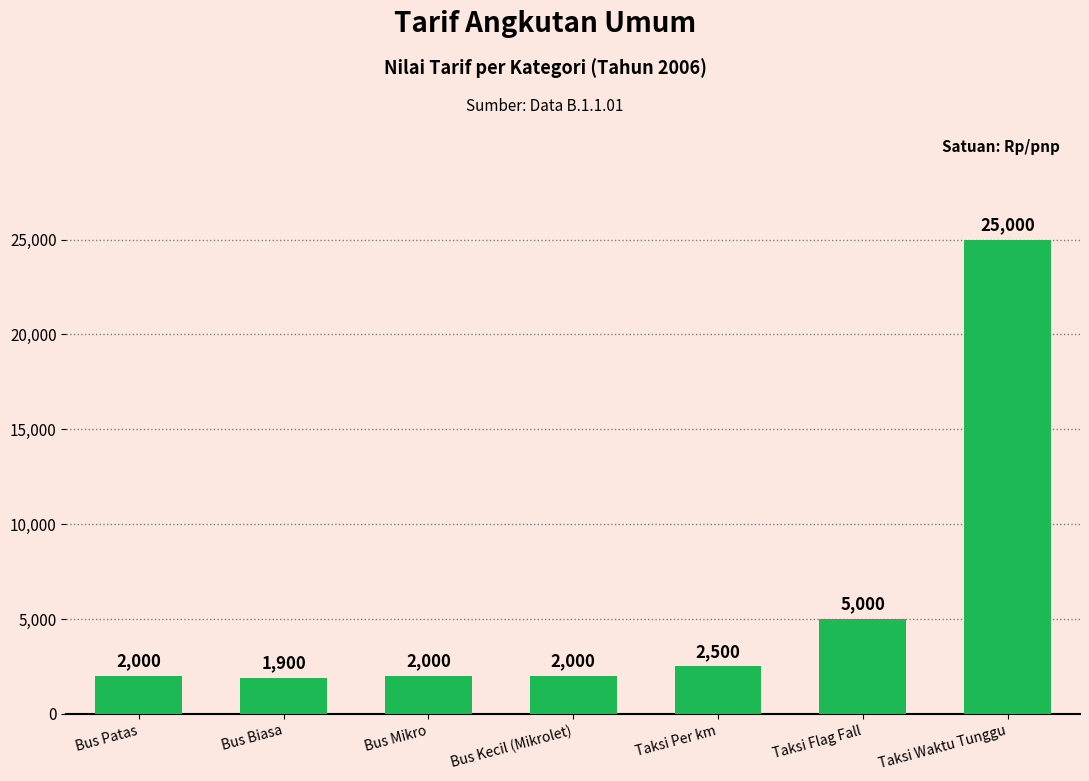

How many categories are shown in the chart?

7